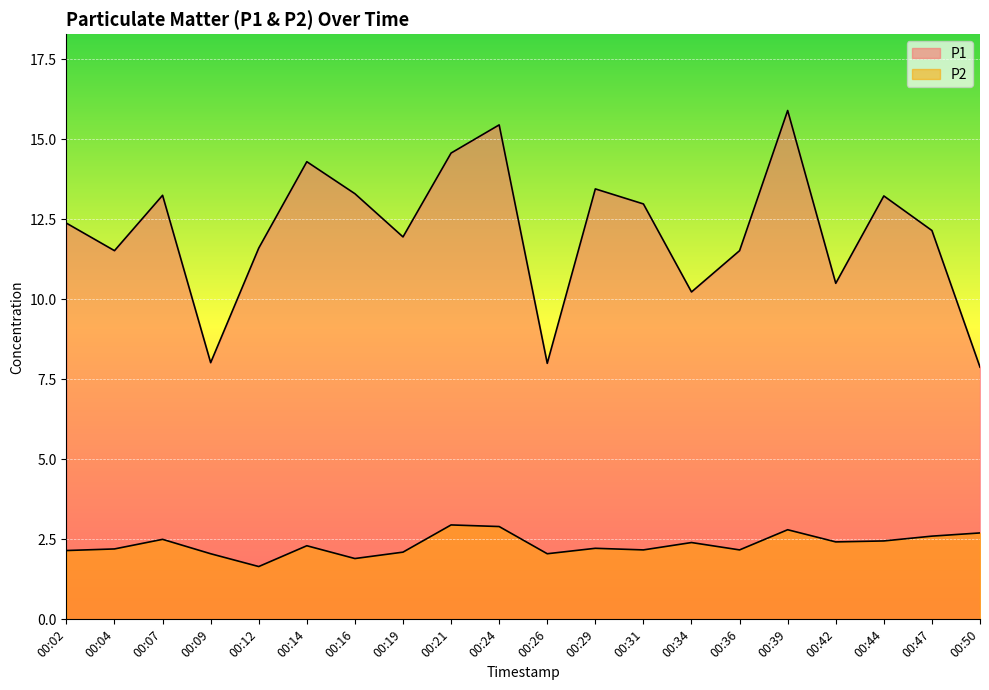

At which label does P2 first exceed 2?

00:02